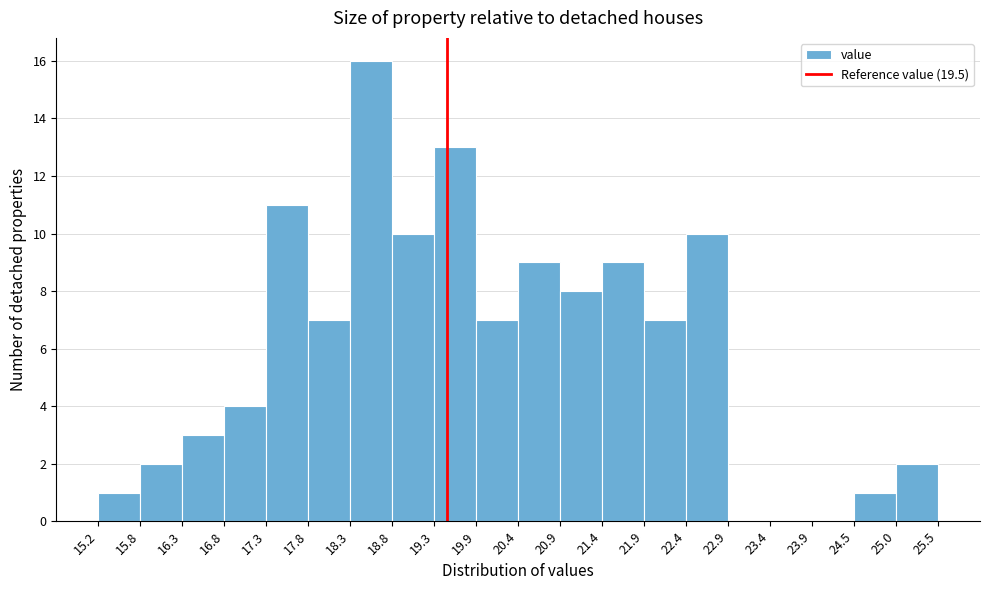

Over which range of the x-axis is the bar tallest?

18.3 to 18.8